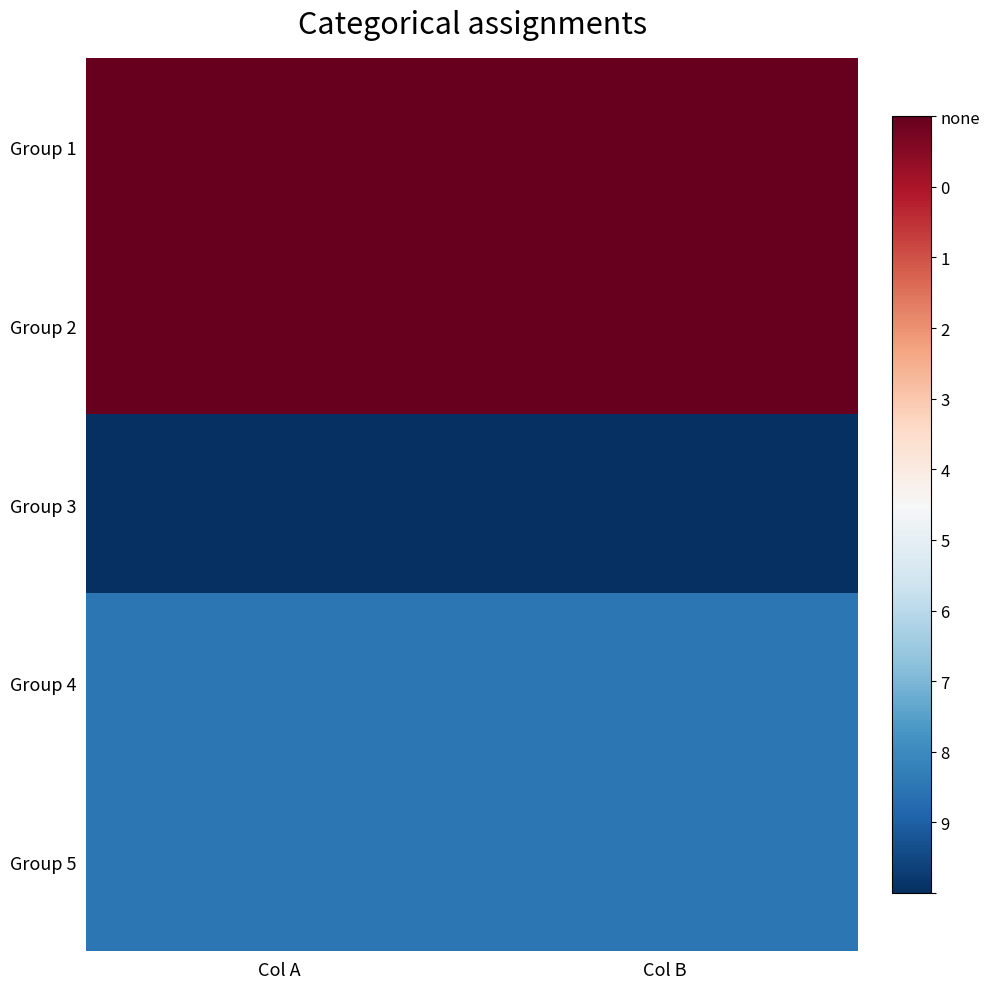

At which category is the sum across all series the highest?

Col A